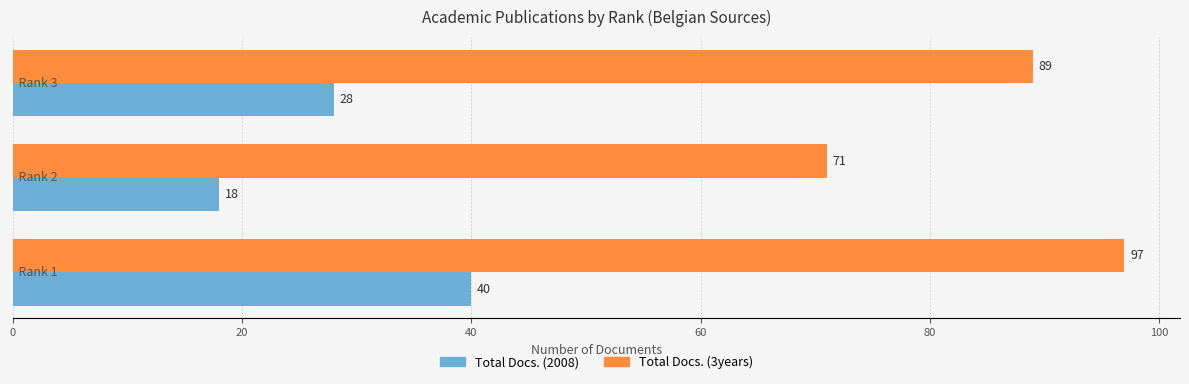

Which series has the largest range (max minus min)?

Total Docs. (3years)